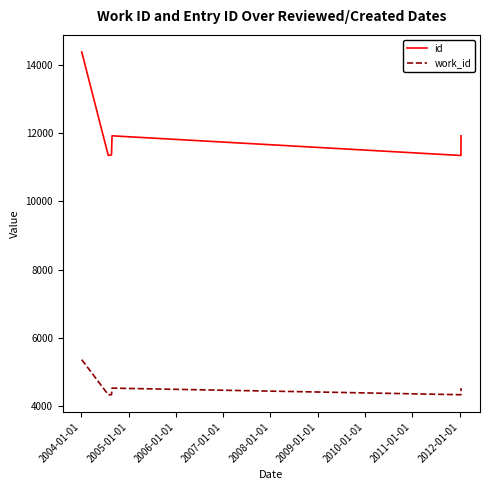

Which series has the largest range (max minus min)?

id